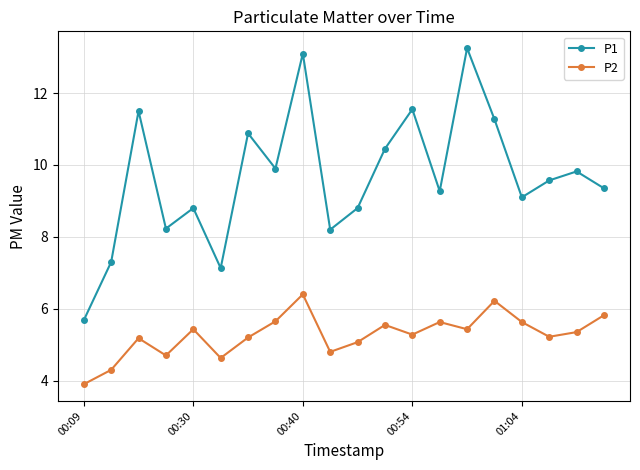

Which series has the largest total across all categories?

P1